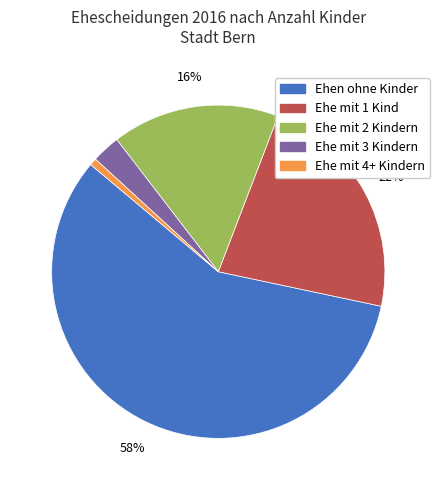

Which slice is the largest?

Ehen ohne Kinder